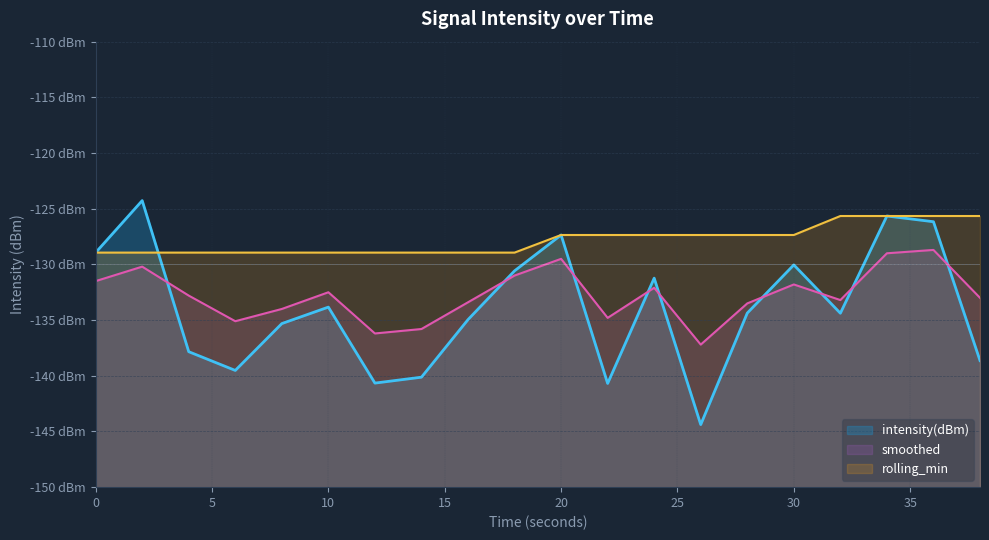

Where is rolling_min nearest to the value -127?

20